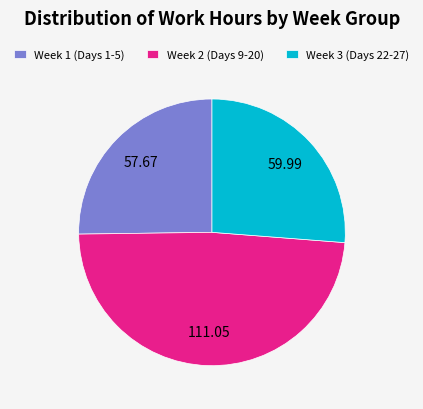

How many slices are in this pie chart?

3